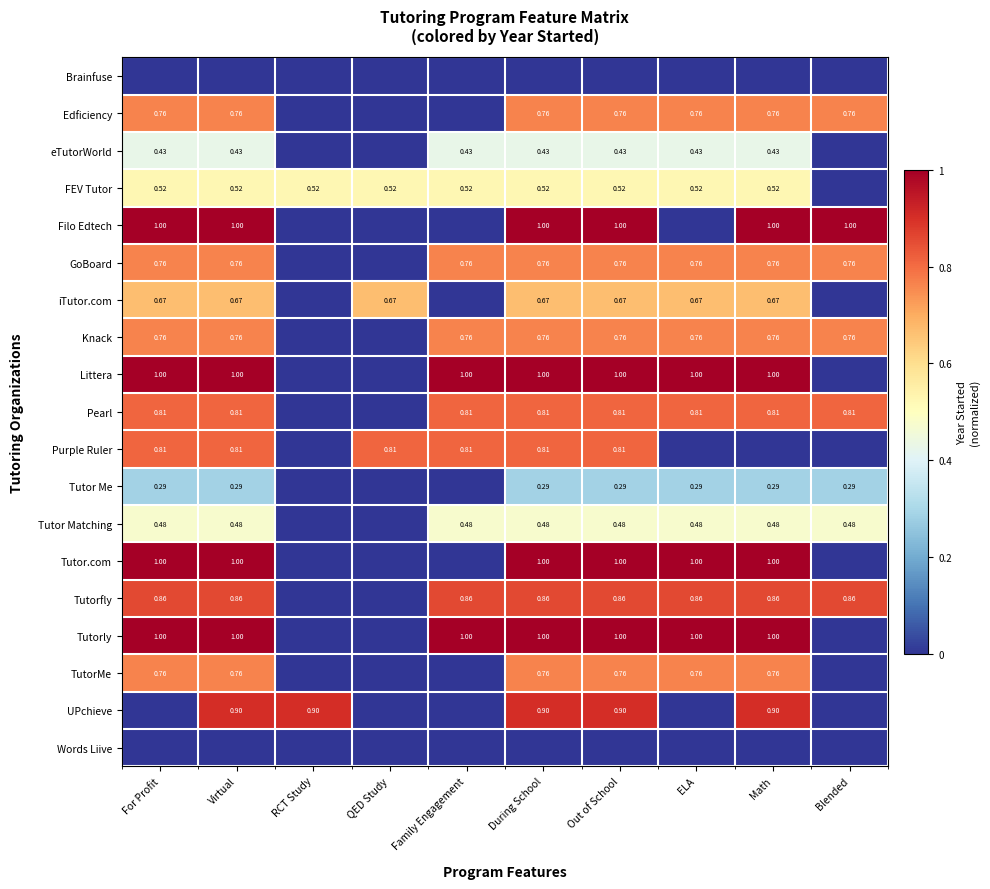

Is the value of Tutor Me at Math greater than the value of Pearl at During School?

No